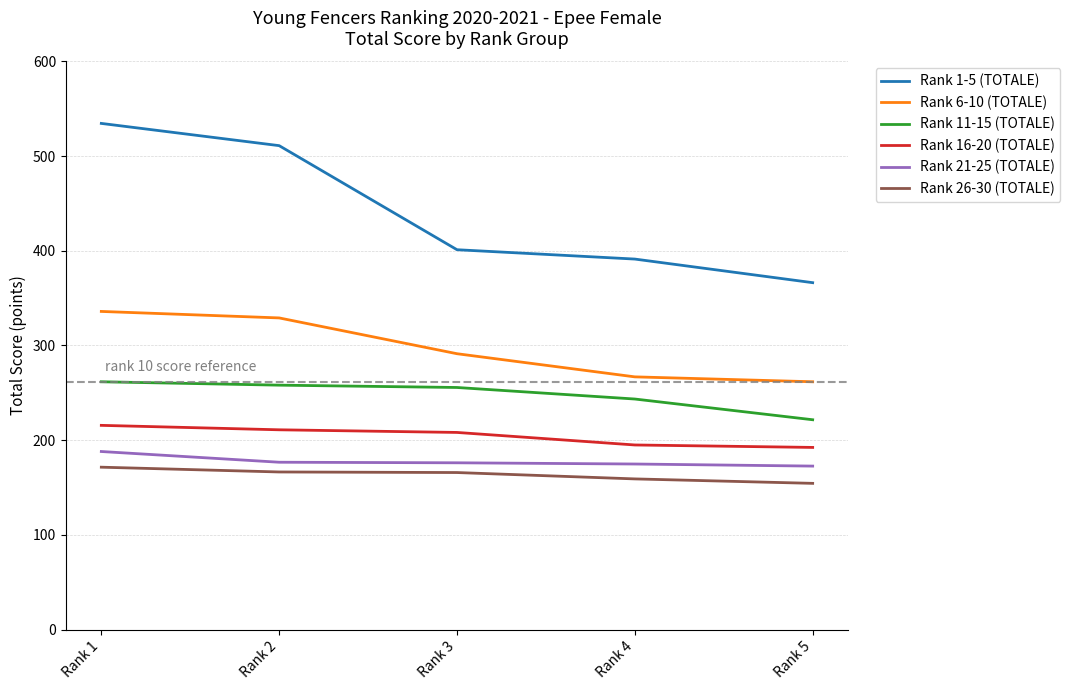

What is the difference between the highest and lowest values at Rank 2?

344.7